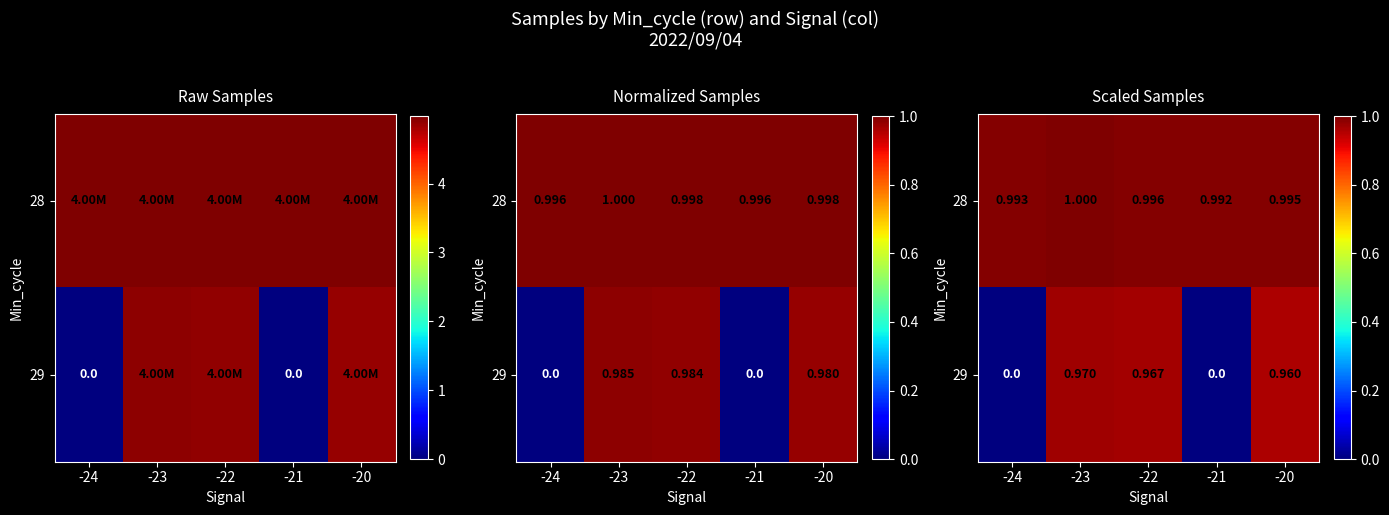

How many positive values does the 29 series have?

3